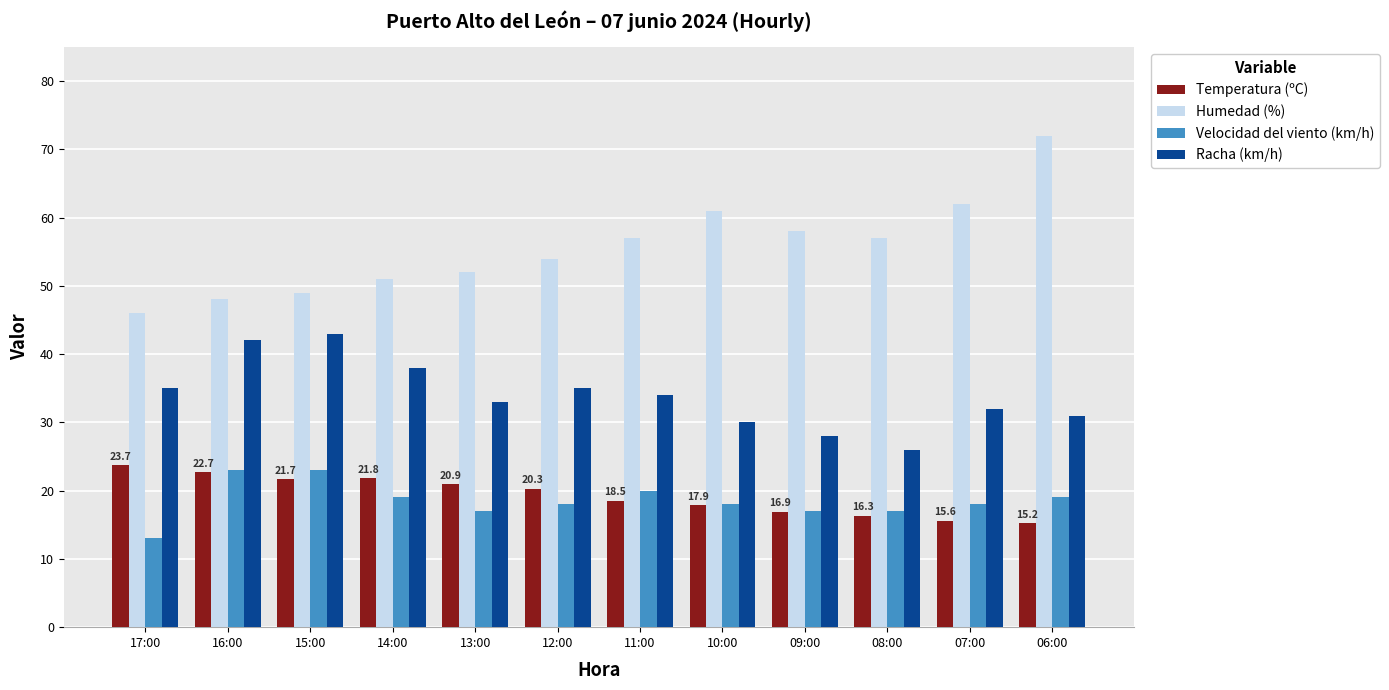

What is the lowest value of the Velocidad del viento (km/h) series?

13.0